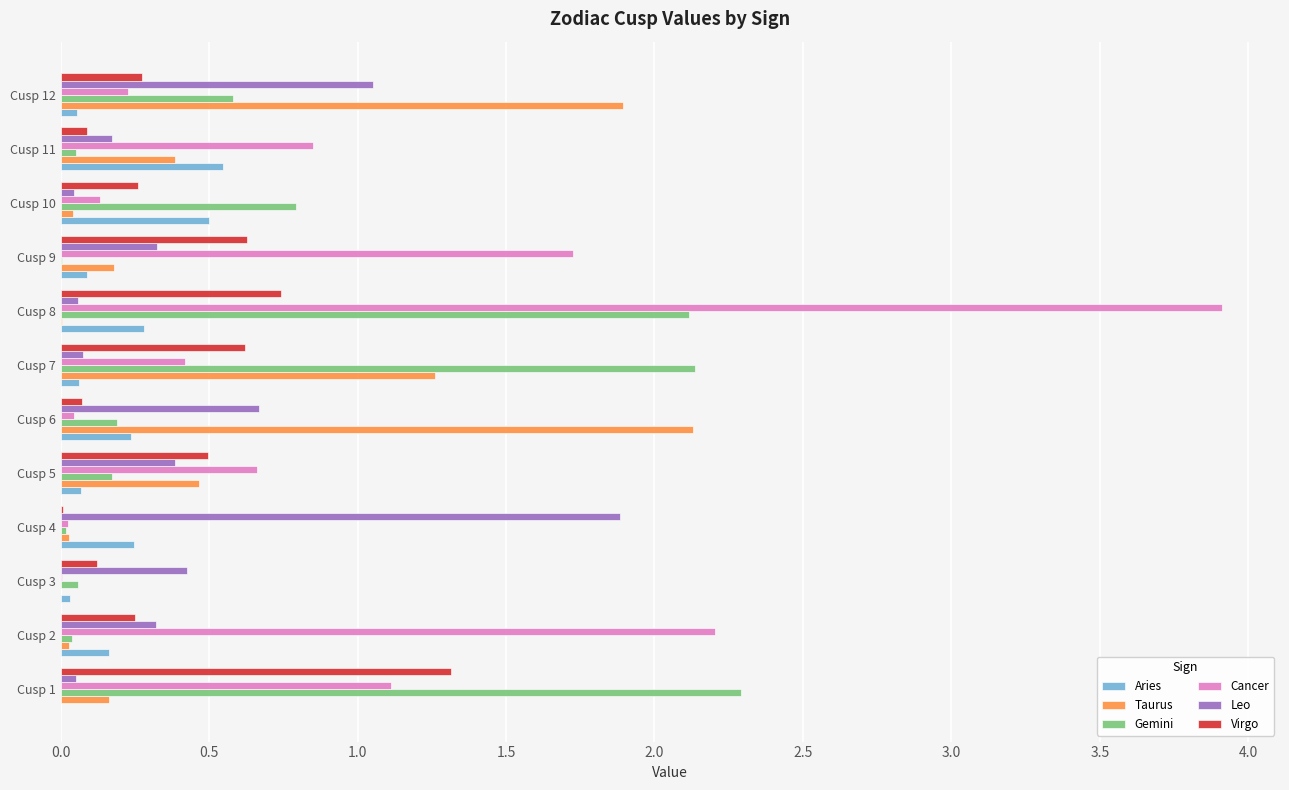

What is the maximum value shown in the chart?

3.9